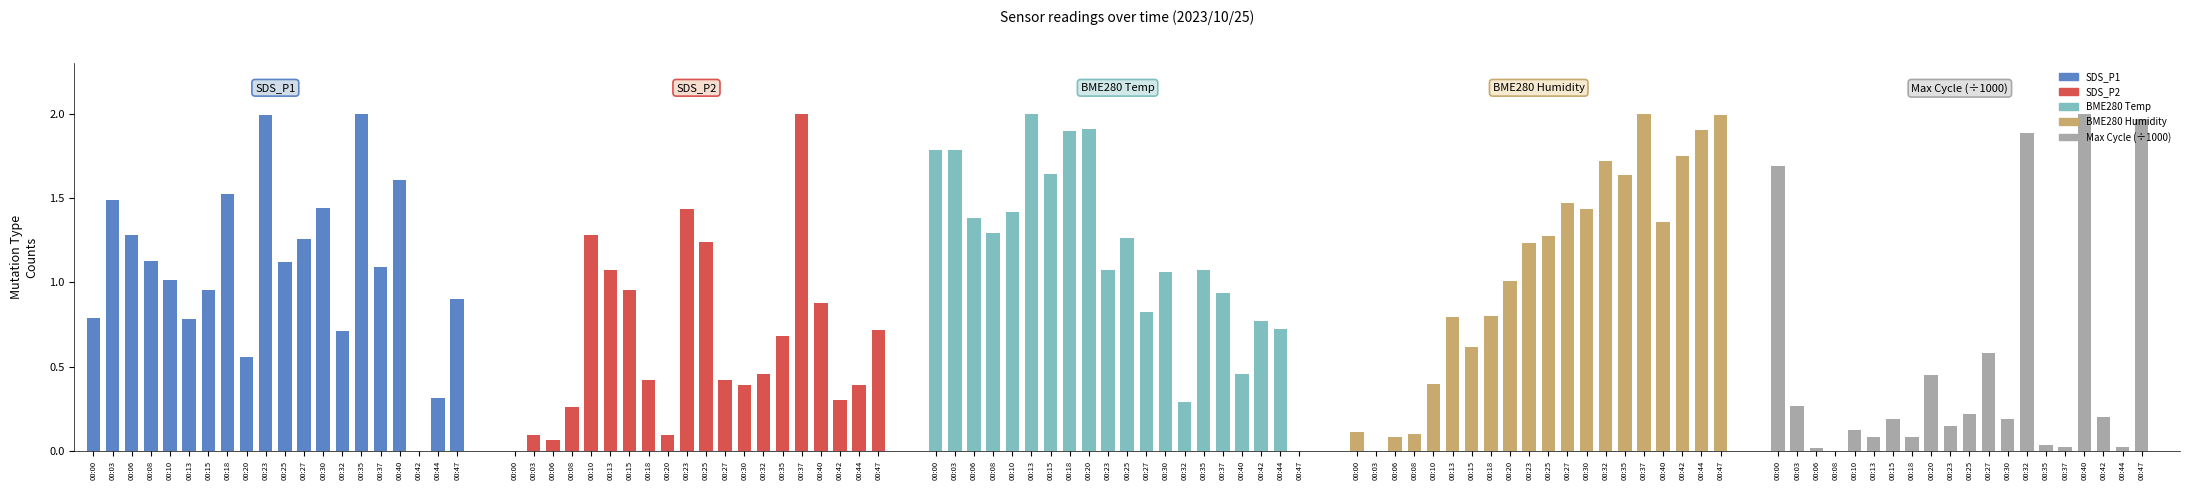

Rank the categories by Max Cycle (÷1000) value from lowest to highest.

00:08, 00:06, 00:37, 00:44, 00:35, 00:13, 00:18, 00:10, 00:23, 00:15, 00:30, 00:42, 00:25, 00:03, 00:20, 00:27, 00:00, 00:32, 00:47, 00:40